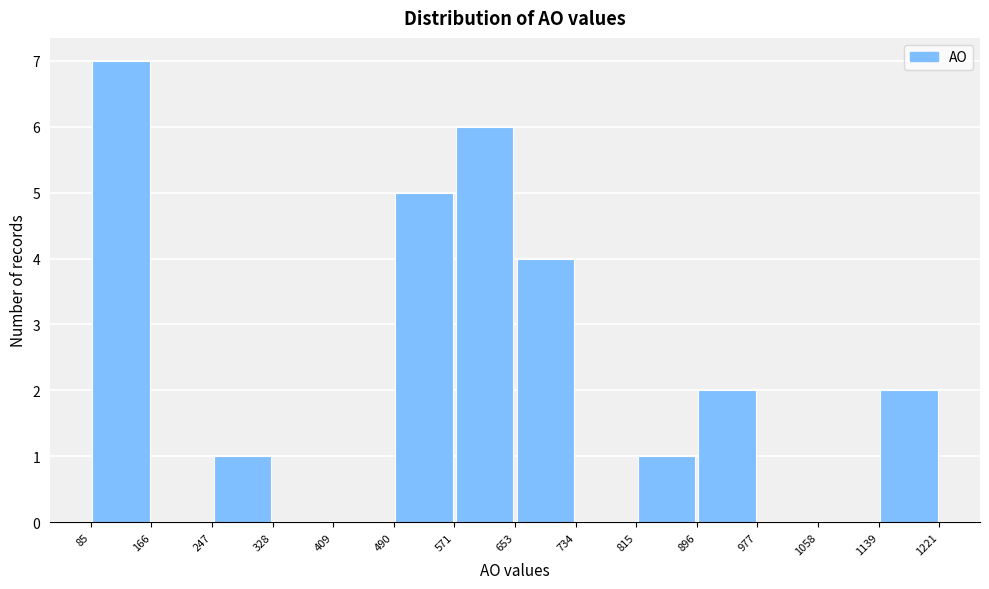

Reading left to right, transcribe this chart: for each bar, give the range it covers on the x-axis and its height. The values are not printed on the chart, so give them approximately, as read against the axis.

85 to 166: 7
166 to 247: 0
247 to 328: 1
328 to 409: 0
409 to 490: 0
490 to 571: 5
571 to 653: 6
653 to 734: 4
734 to 815: 0
815 to 896: 1
896 to 977: 2
977 to 1058: 0
1058 to 1139: 0
1139 to 1221: 2